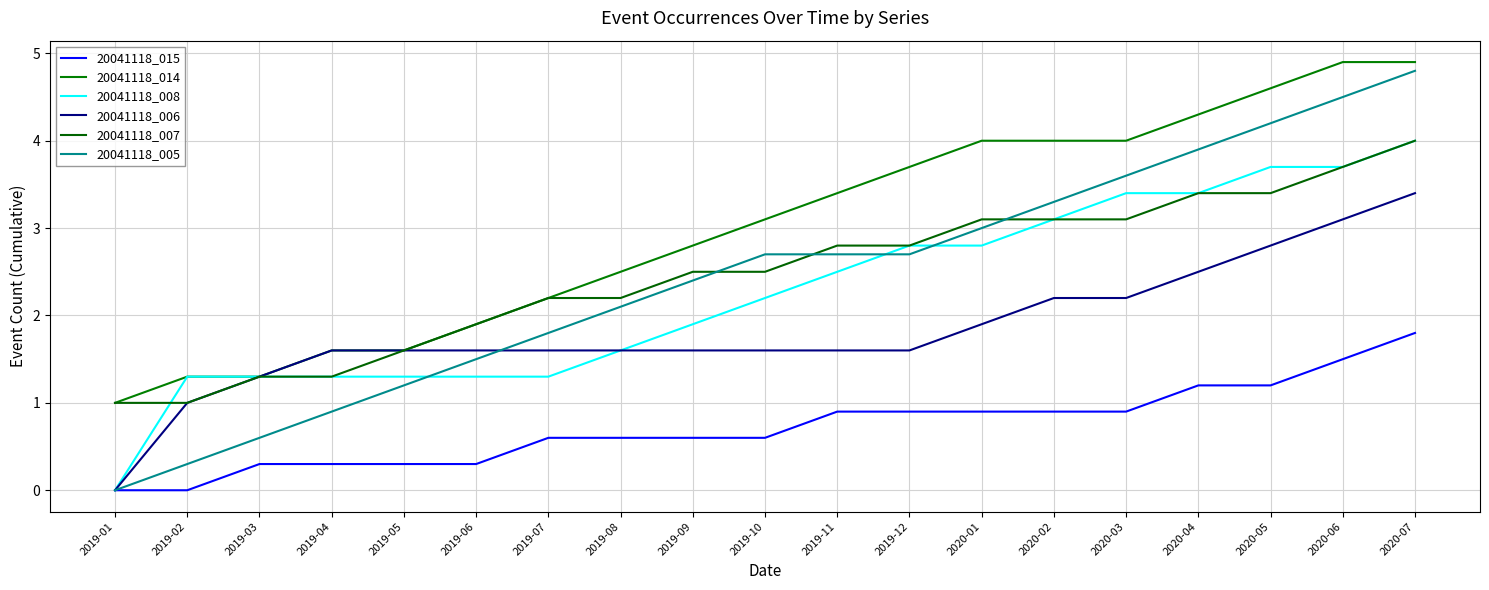

What is the difference between the 20041118_008 values at 2019-12 and 2019-04?

1.5